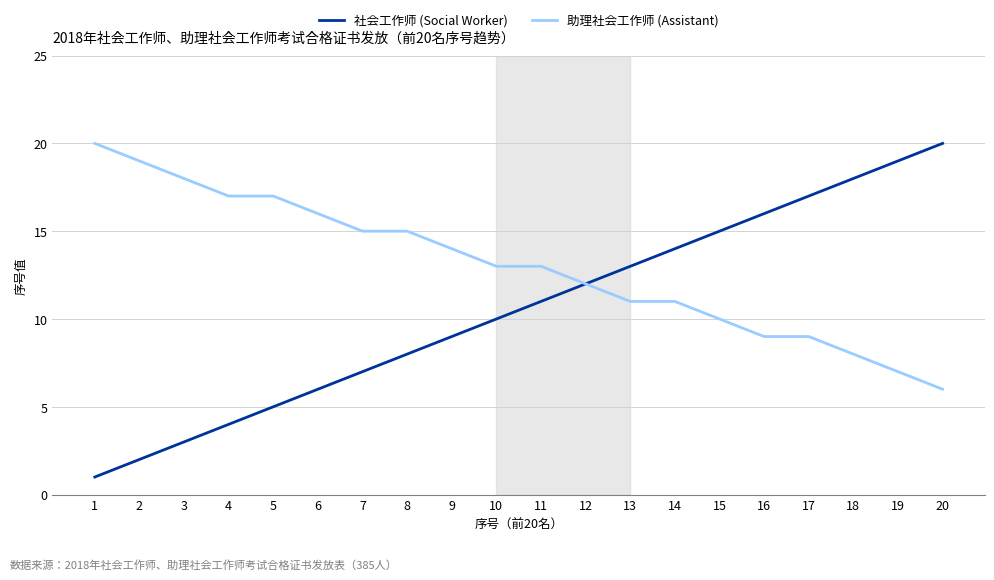

Is this an area chart (filled region under the line)?

No